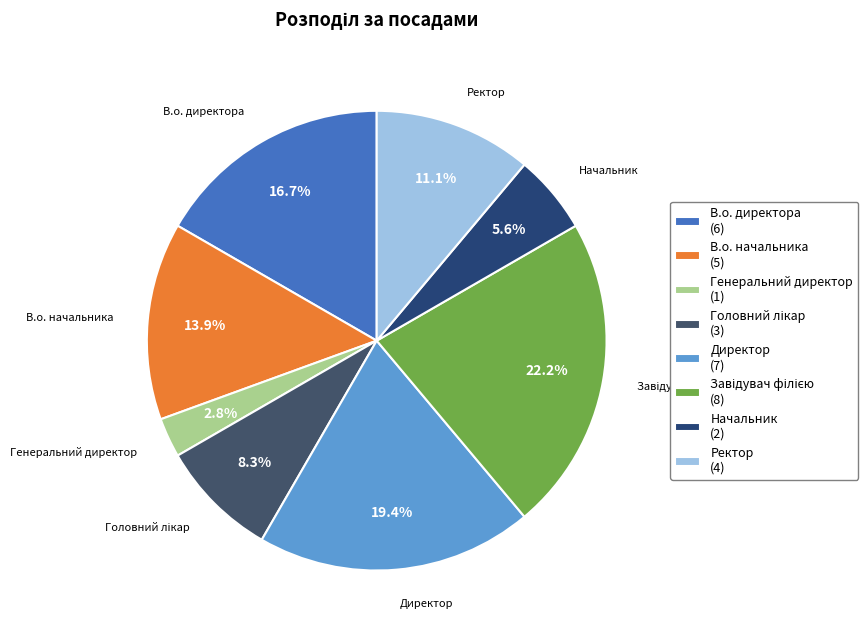

To the nearest percent, what percentage of the pie is Директор?

19%